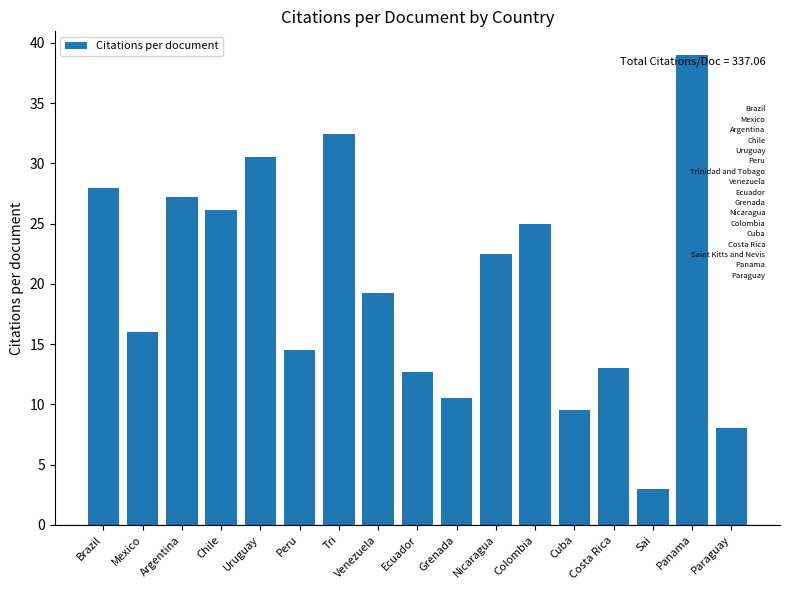

What is the greatest value displayed?

39.0